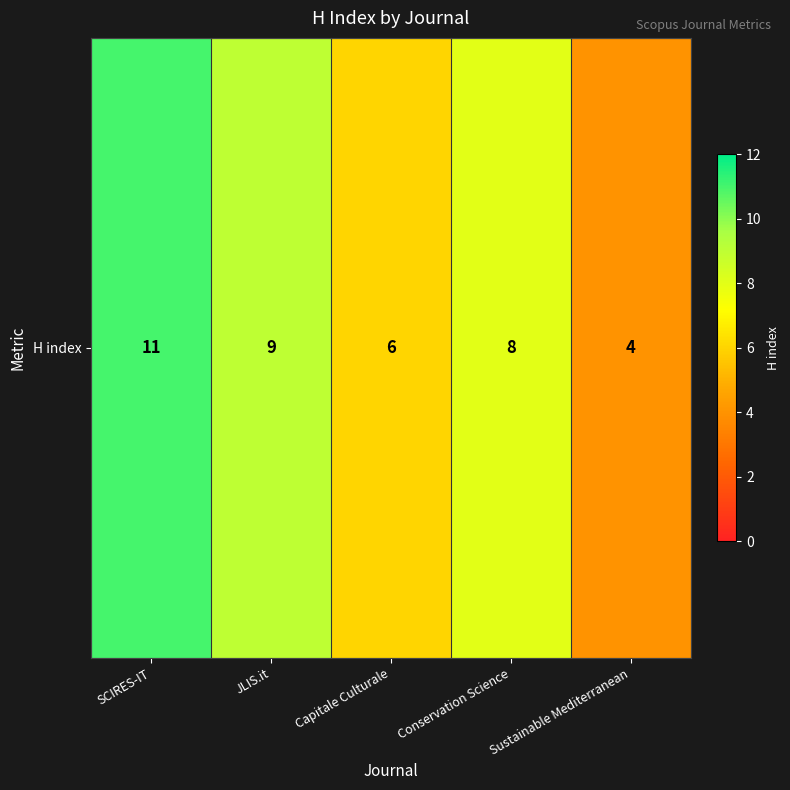

The value at JLIS.it is 9. True or false?

True